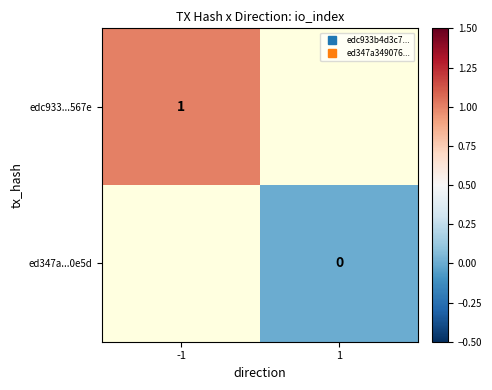

What value does the edc933...567e series have at -1?

1.0